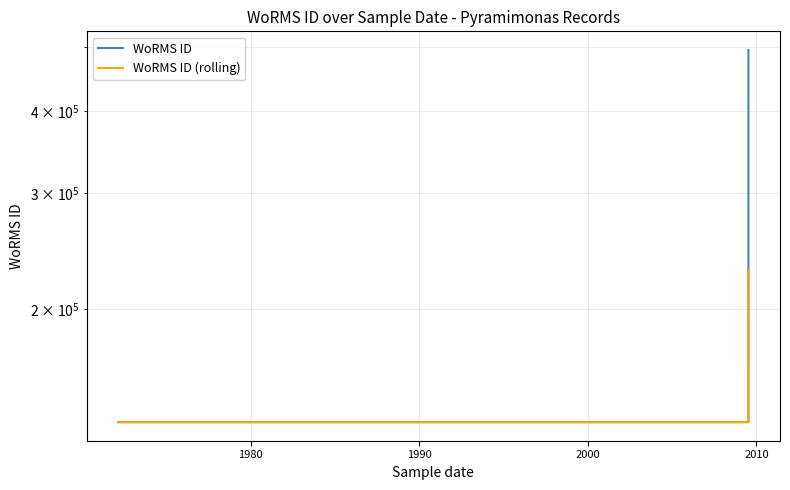

What is the highest value of the WoRMS ID series?

495287.0